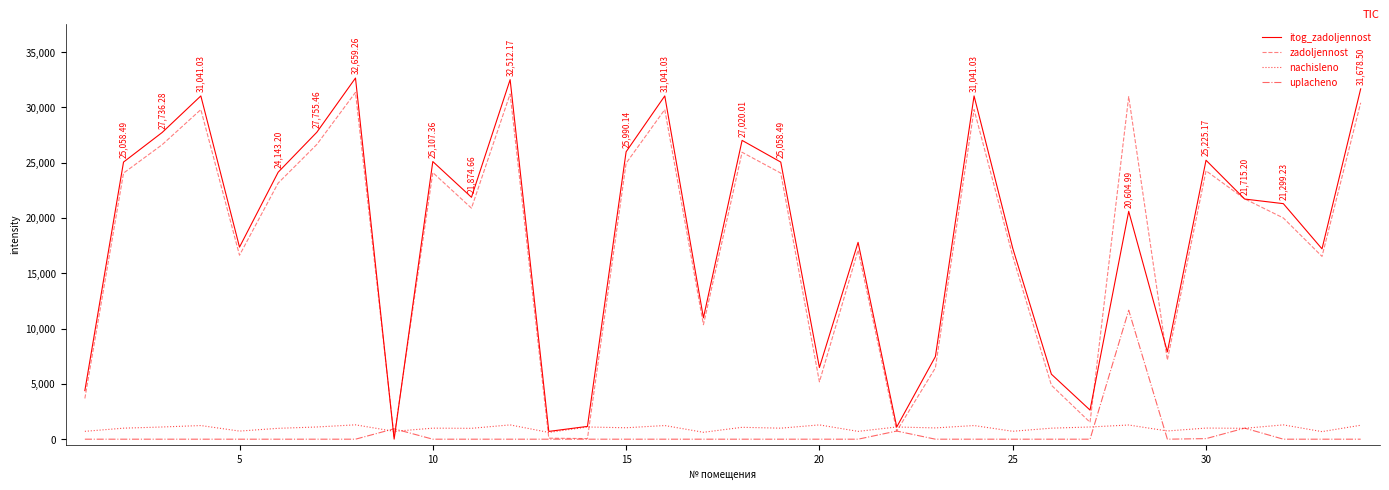

Which series has the widest spread of values?

itog_zadoljennost